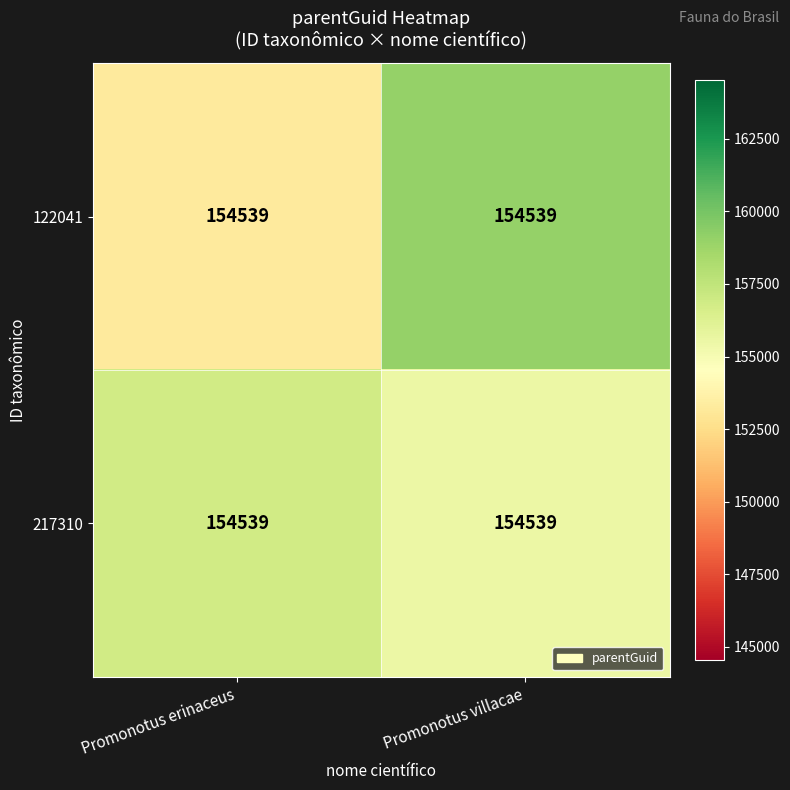

Reading left to right, transcribe all the data shown in this chart.

122041: Promonotus erinaceus=154539.0	Promonotus villacae=154539.0
217310: Promonotus erinaceus=154539.0	Promonotus villacae=154539.0